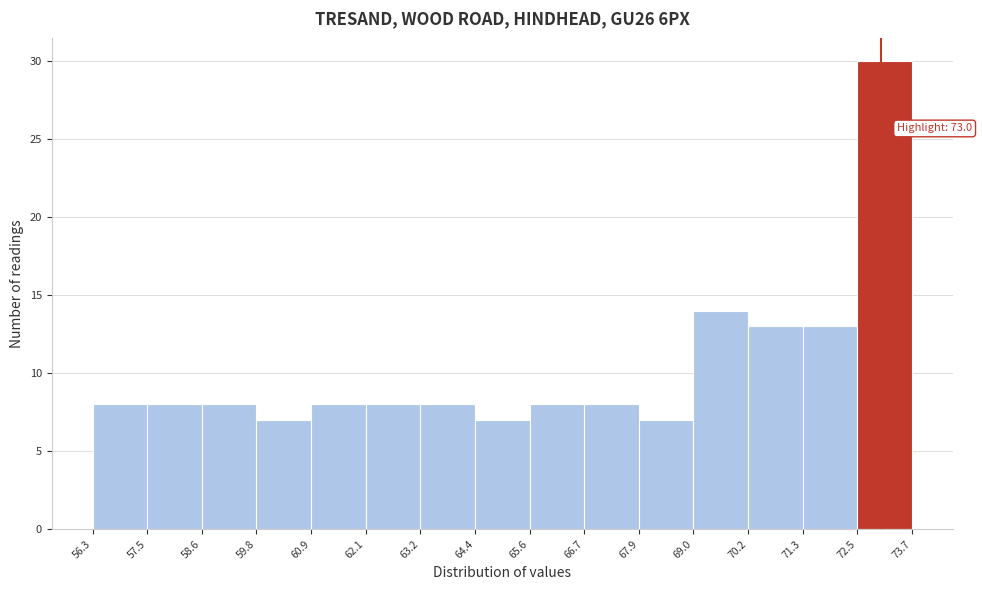

Over which range of the x-axis is the bar tallest?

72.5 to 73.7